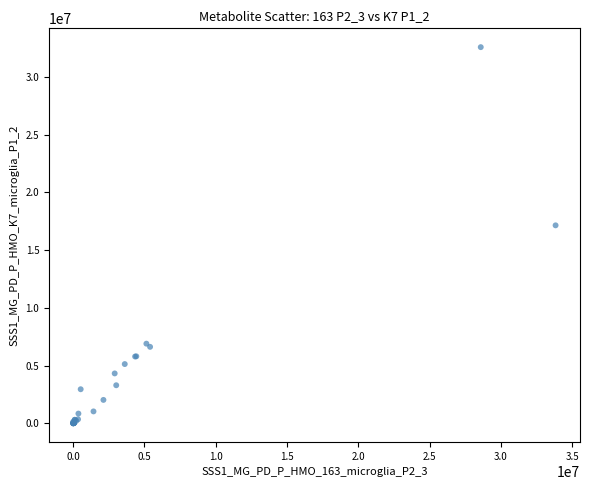

What Y value in the scatter plot is closest to 16287868?

17143730.2